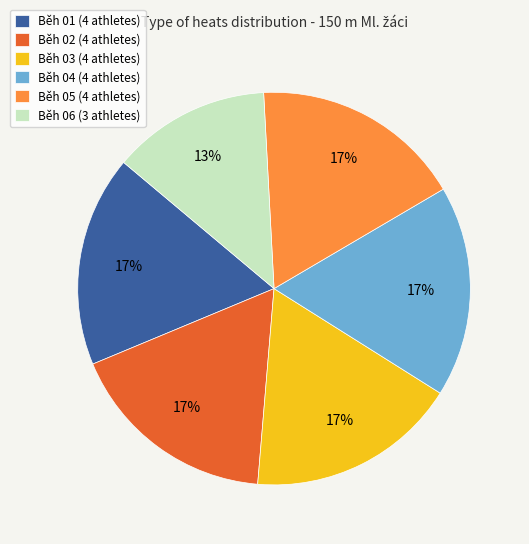

Is there any slice that represents more than half of the pie?

No